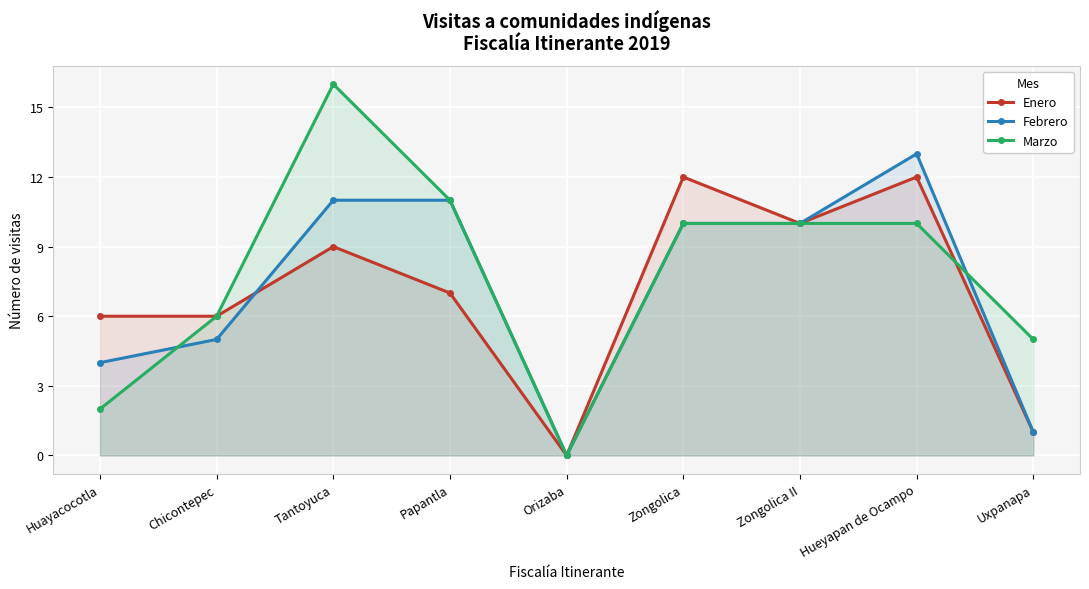

At which label does Febrero reach its minimum?

Orizaba